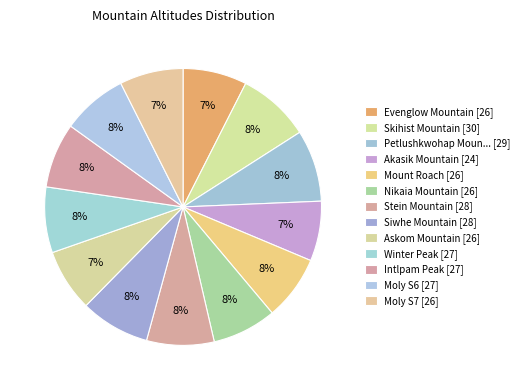

How many slices are in this pie chart?

13